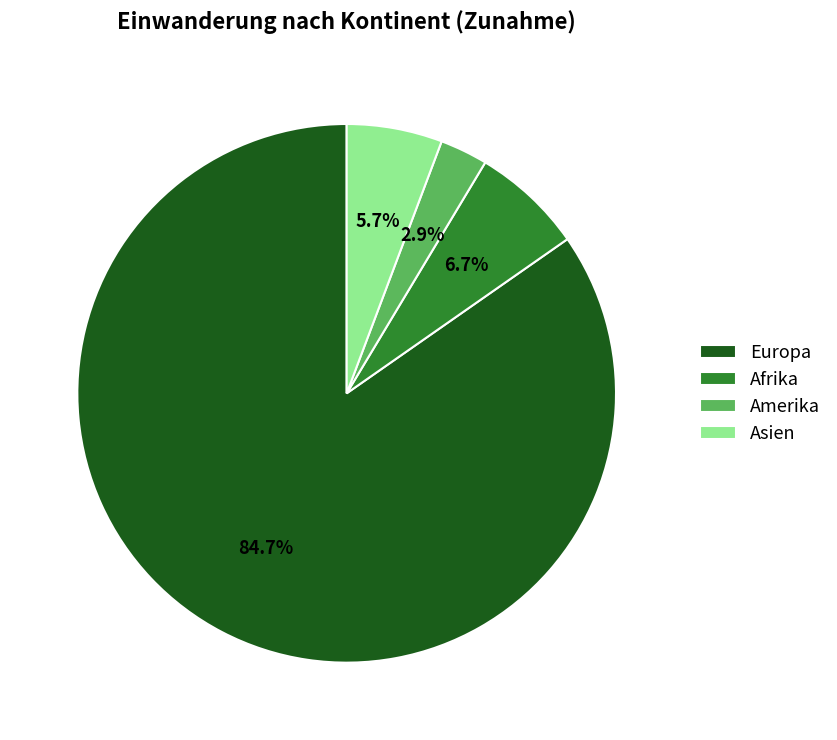

Which slice is the smallest?

Amerika